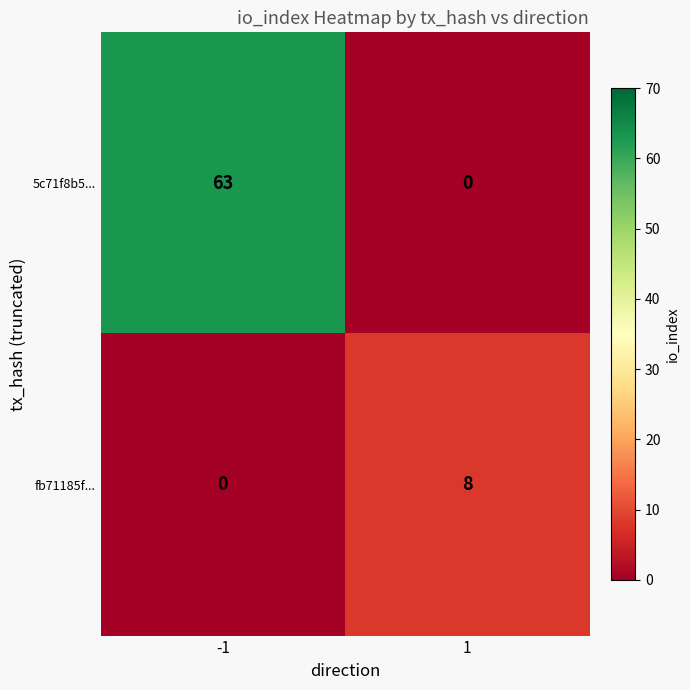

Reading left to right, what are all the values shown in this chart?

5c71f8b5...: 63	0
fb71185f...: 0	8